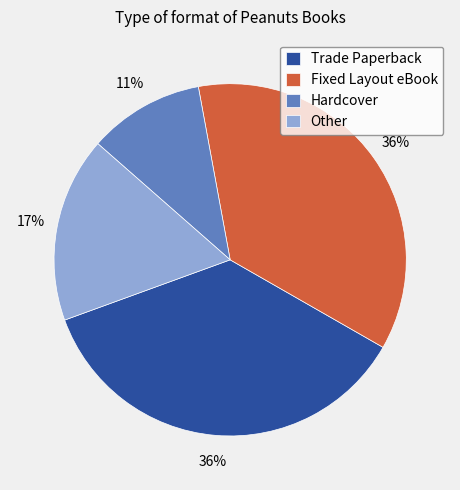

To the nearest percent, what is the combined percentage of Other and Fixed Layout eBook?

53%